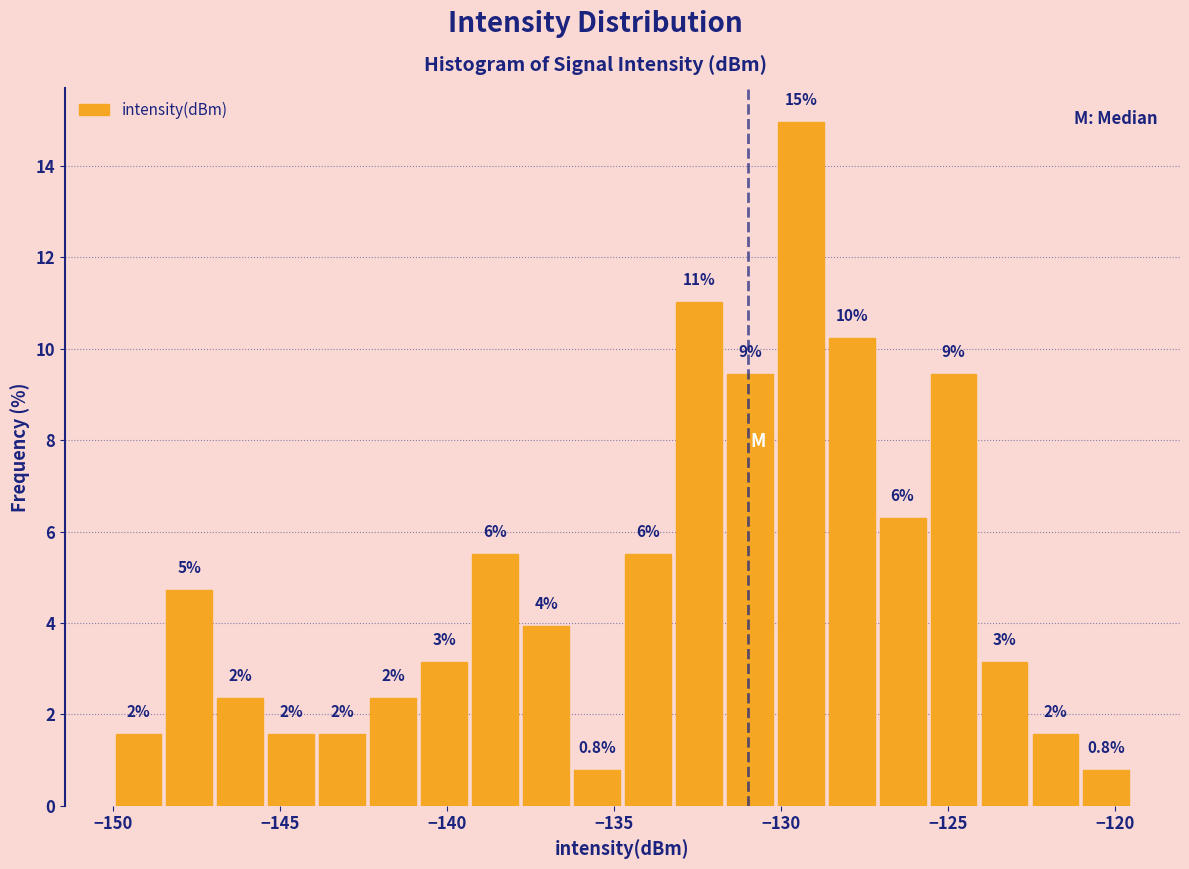

Around what value on the x-axis is the tallest bar? Give the approximate position of its centre, as read against the axis.

-129.5